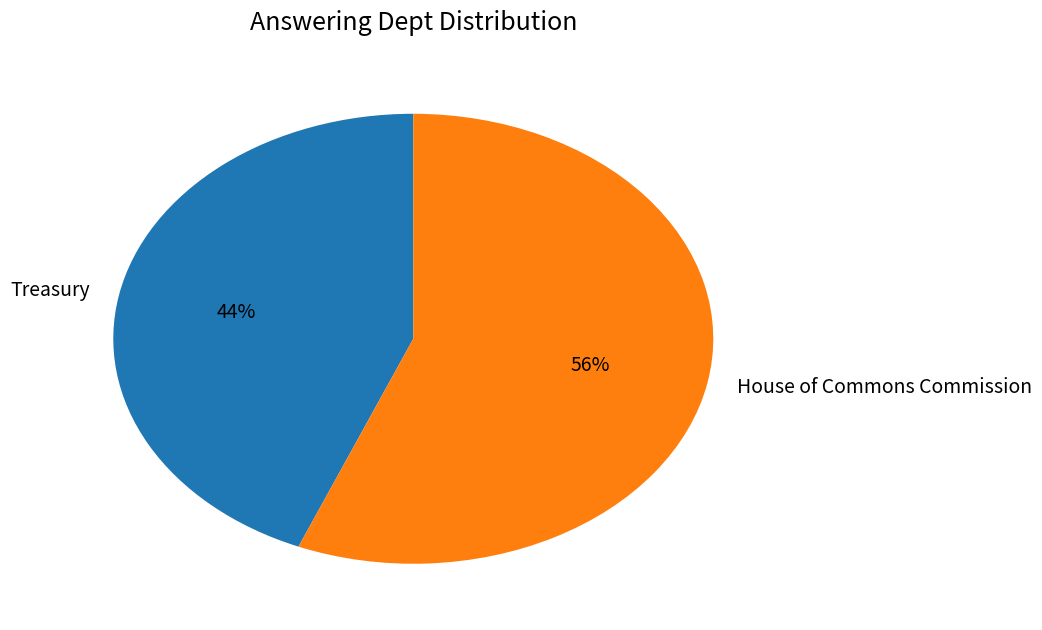

Between Treasury and House of Commons Commission, which is larger?

House of Commons Commission